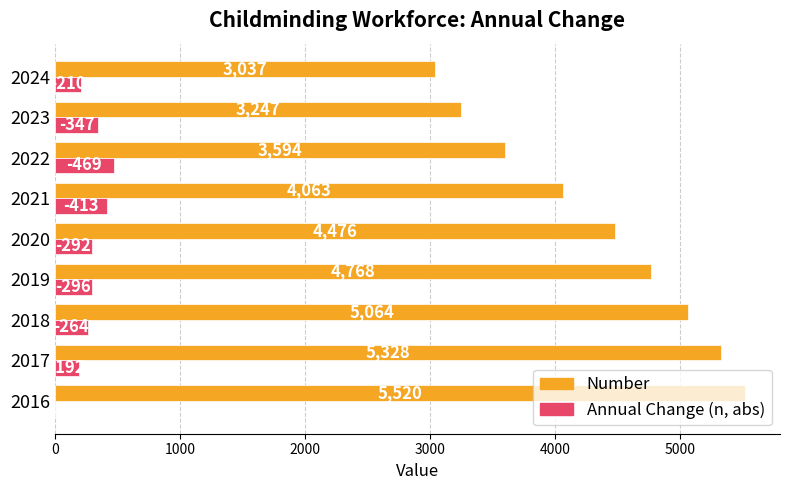

Which series has the widest spread of values?

Number